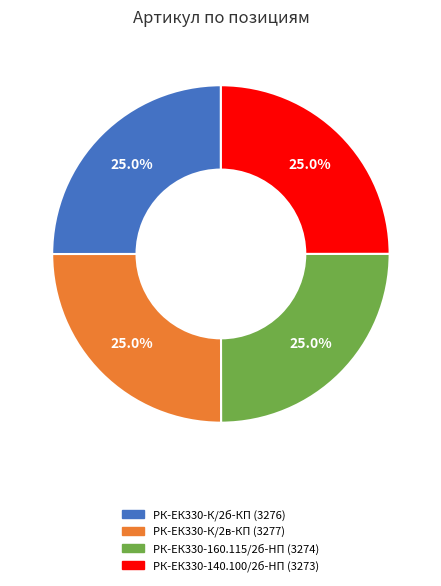

Is there a majority slice in this chart?

No